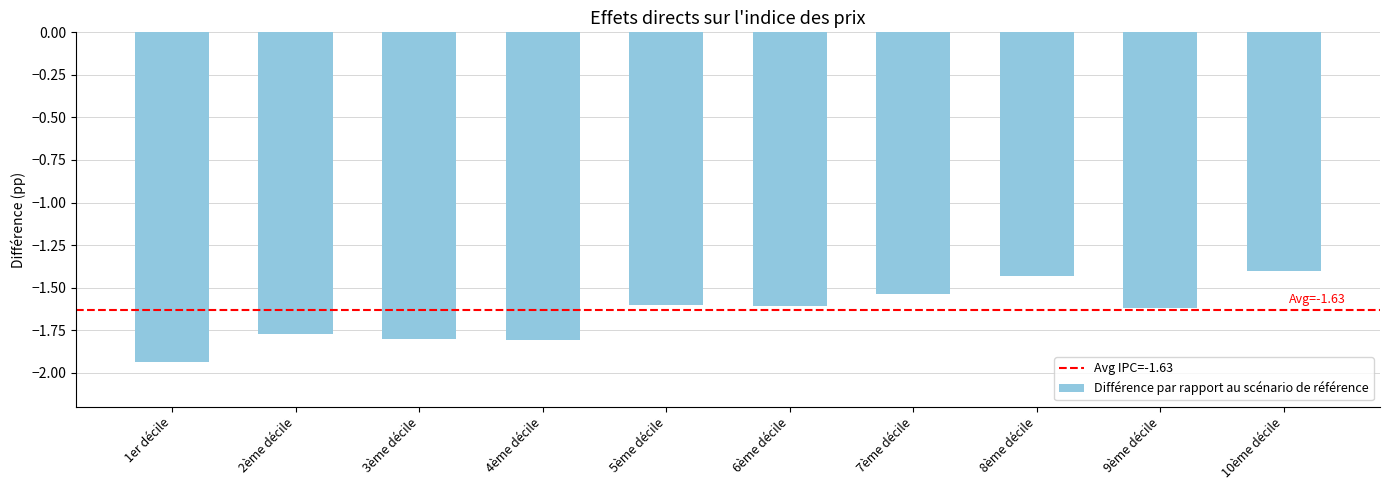

Which has a higher value, 6ème décile or 3ème décile?

6ème décile